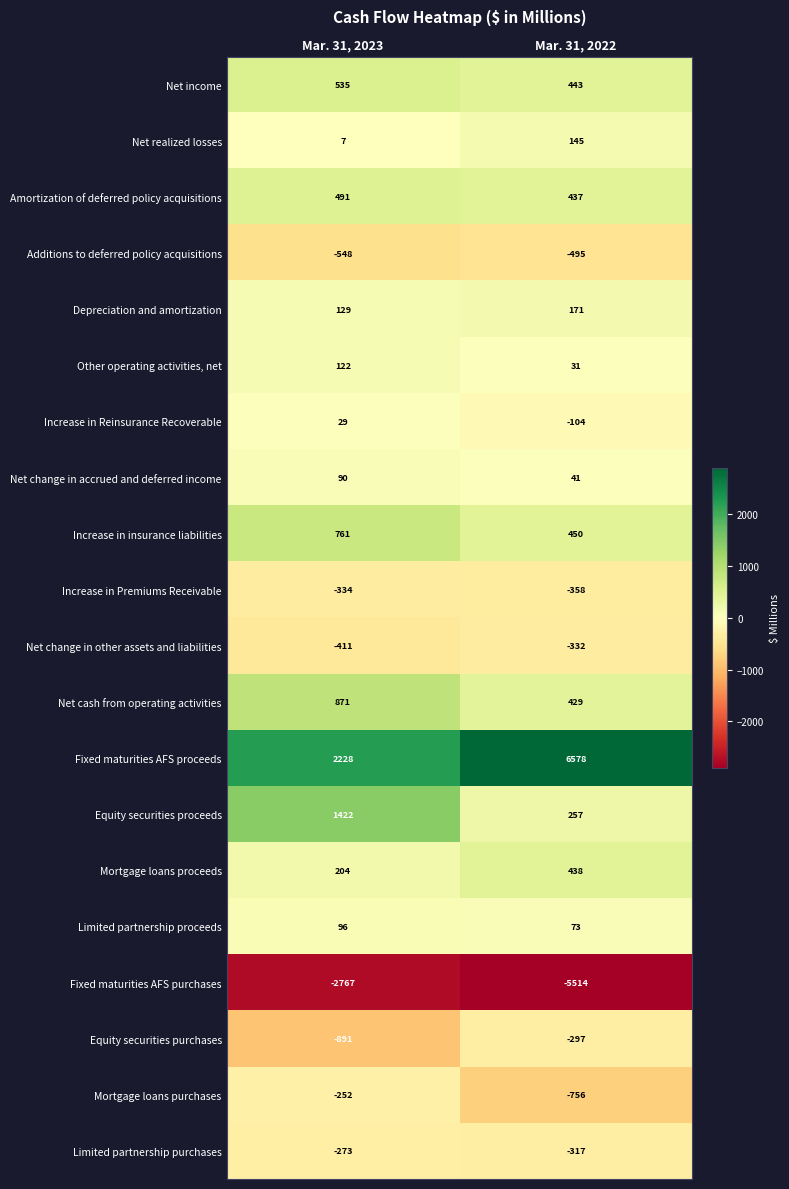

What is the difference between the maximum and minimum values in the Limited partnership proceeds series?

23